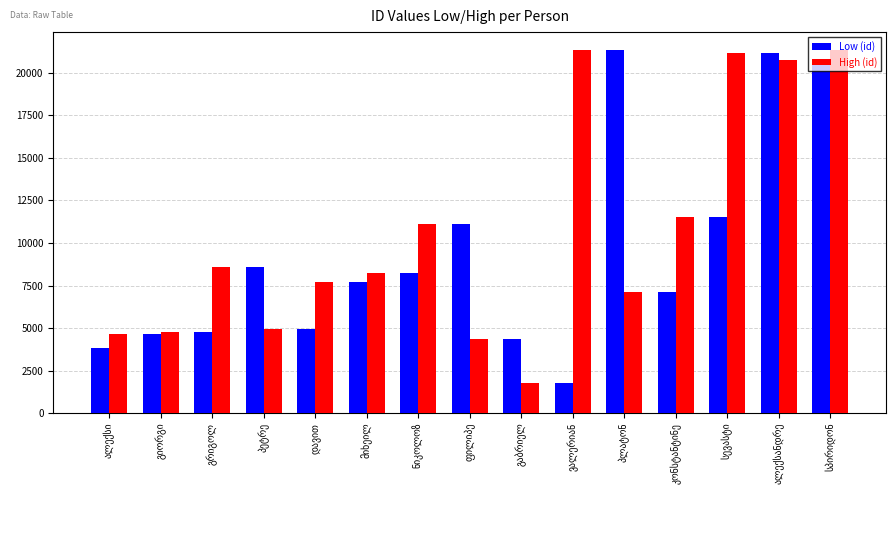

Count the number of data series in this chart.

2